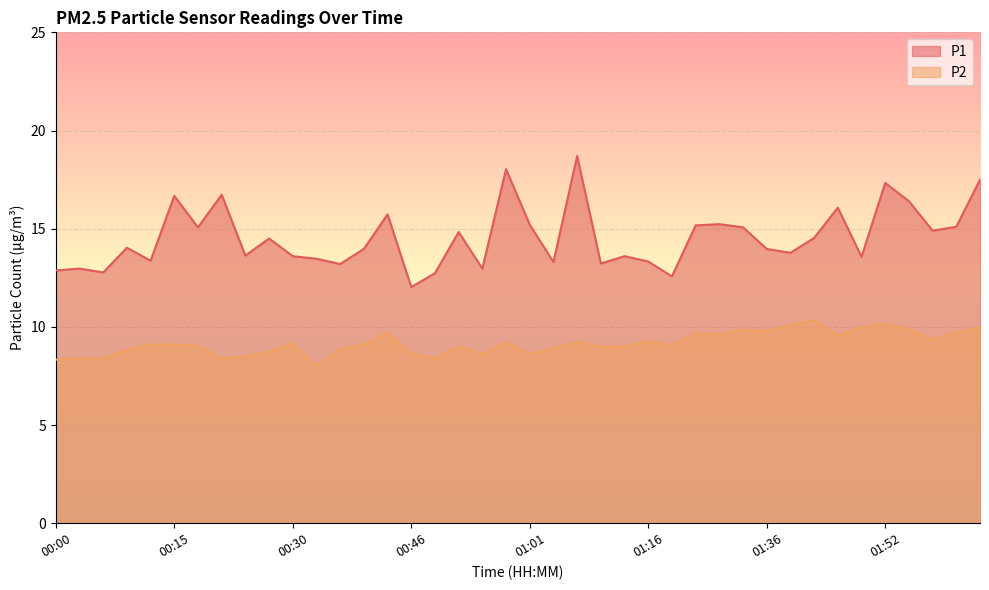

What are all the series names shown in the legend?

P1, P2